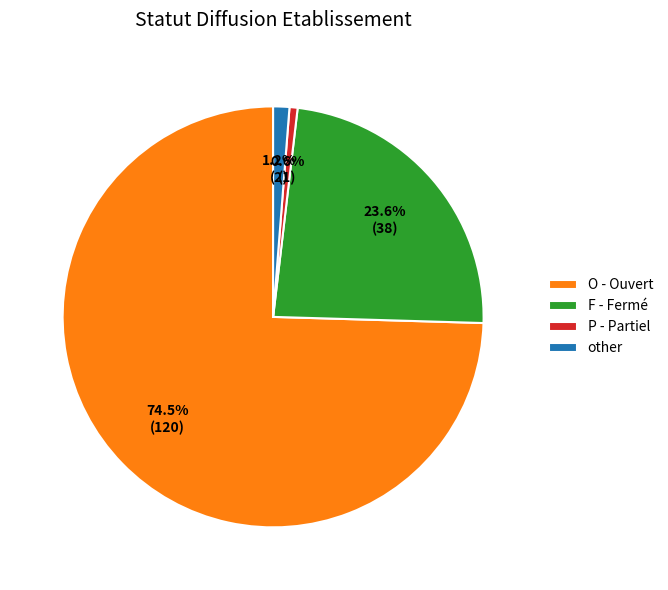

What is the majority slice?

O - Ouvert